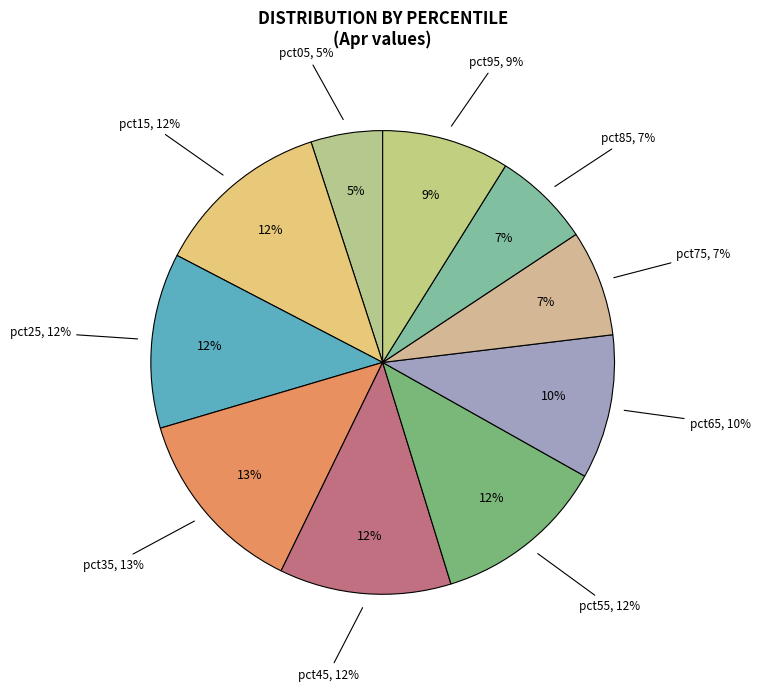

Which slice is the smallest?

pct05